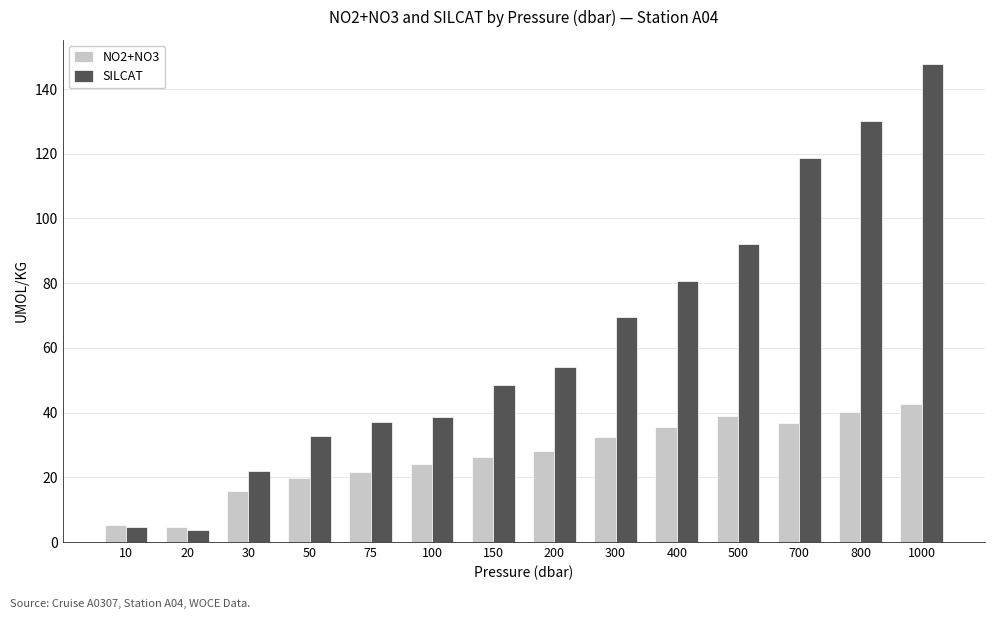

What is the sum of all SILCAT values?

880.6